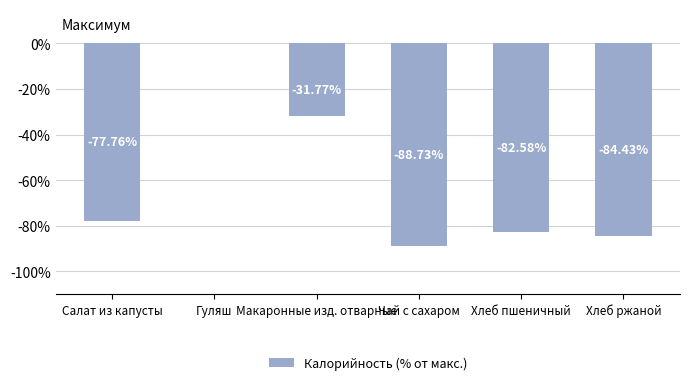

What is the sum of the values at Хлеб ржаной and Чай с сахаром?

-173.2